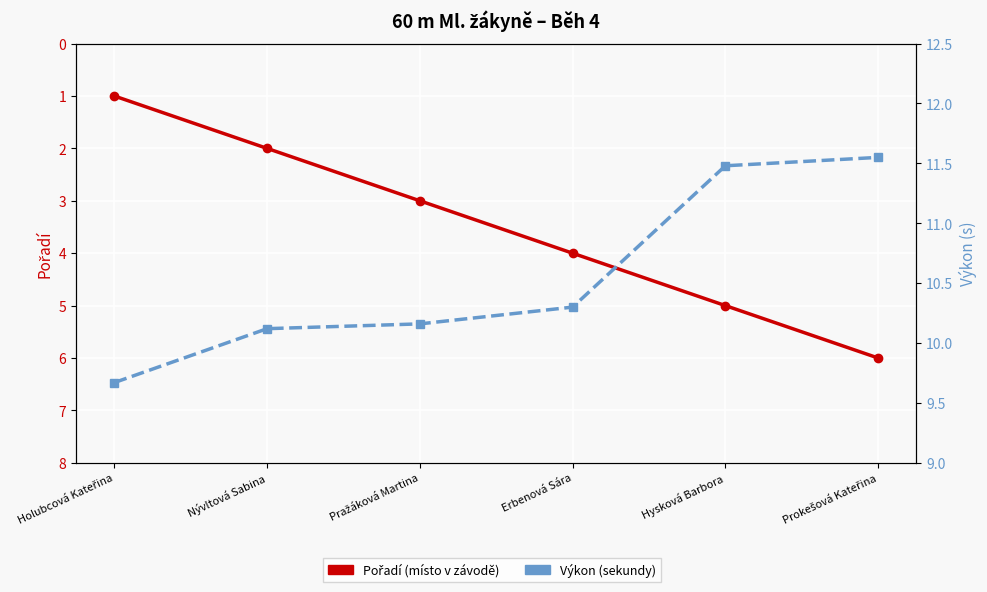

Where is Výkon (s) nearest to the value 10?

Nývltová Sabina